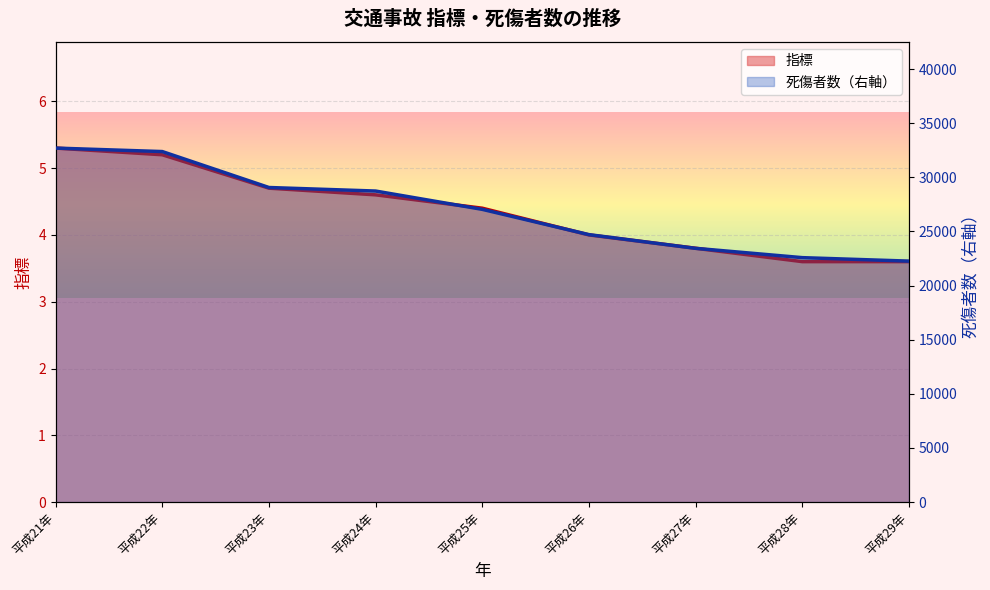

Is it true that 死傷者数 equals 11610.0 at 平成27年?

False